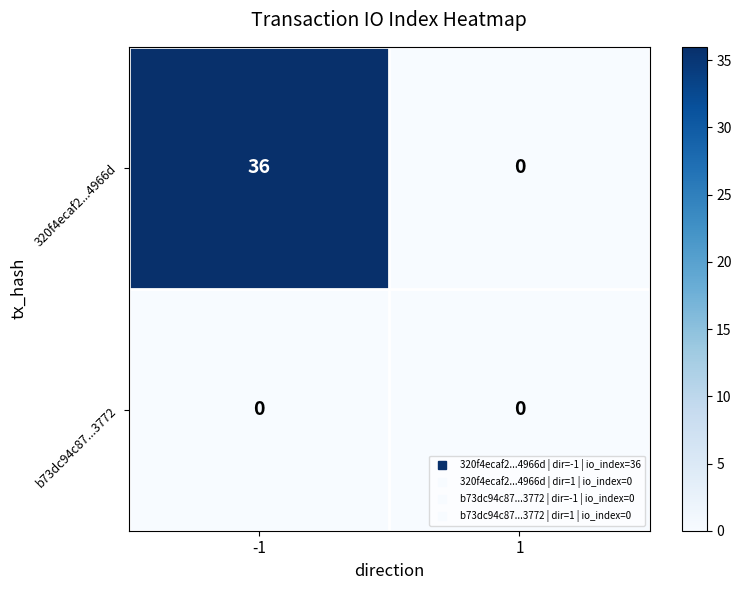

Which series has the largest range (max minus min)?

320f4ecaf2...4966d